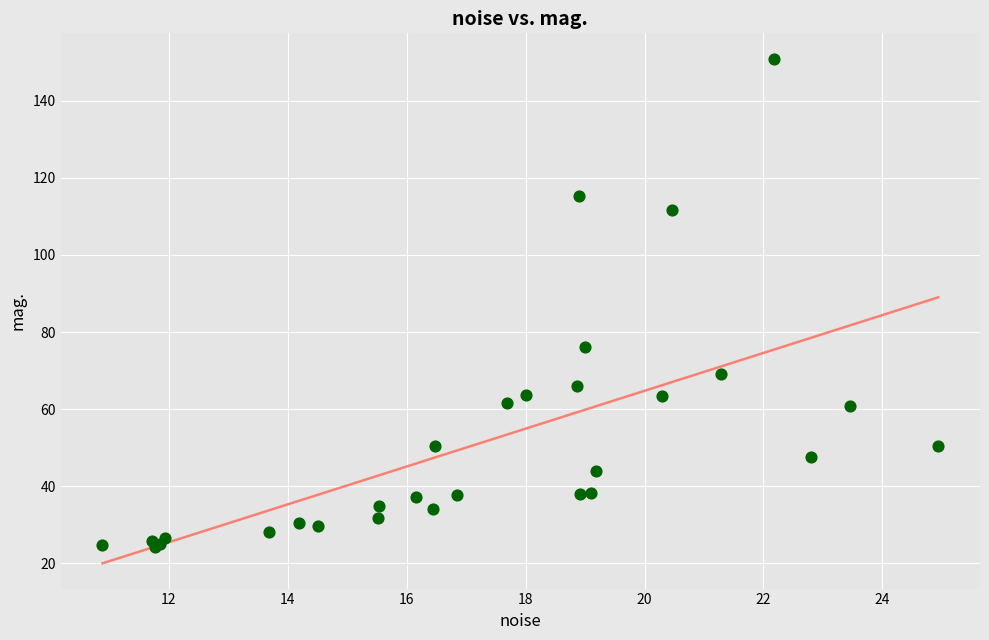

What Y value in the scatter plot is closest to 87?

76.0